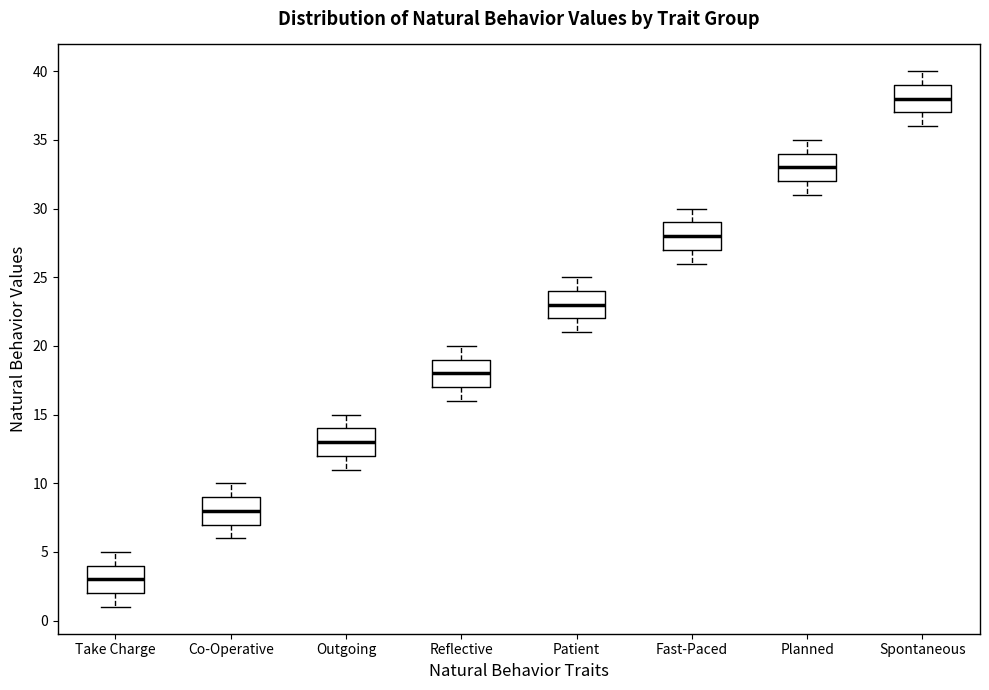

Reading left to right, transcribe this box plot: for each box, give where its median line is, the range the box spans, and where its two whiskers end, as read against the y-axis. The values are not printed on the chart, so give them approximately, as read against the axis.

Take Charge: median 3, box 2 to 4, whiskers 1 to 5
Co-Operative: median 8, box 7 to 9, whiskers 6 to 10
Outgoing: median 13, box 12 to 14, whiskers 11 to 15
Reflective: median 18, box 17 to 19, whiskers 16 to 20
Patient: median 23, box 22 to 24, whiskers 21 to 25
Fast-Paced: median 28, box 27 to 29, whiskers 26 to 30
Planned: median 33, box 32 to 34, whiskers 31 to 35
Spontaneous: median 38, box 37 to 39, whiskers 36 to 40